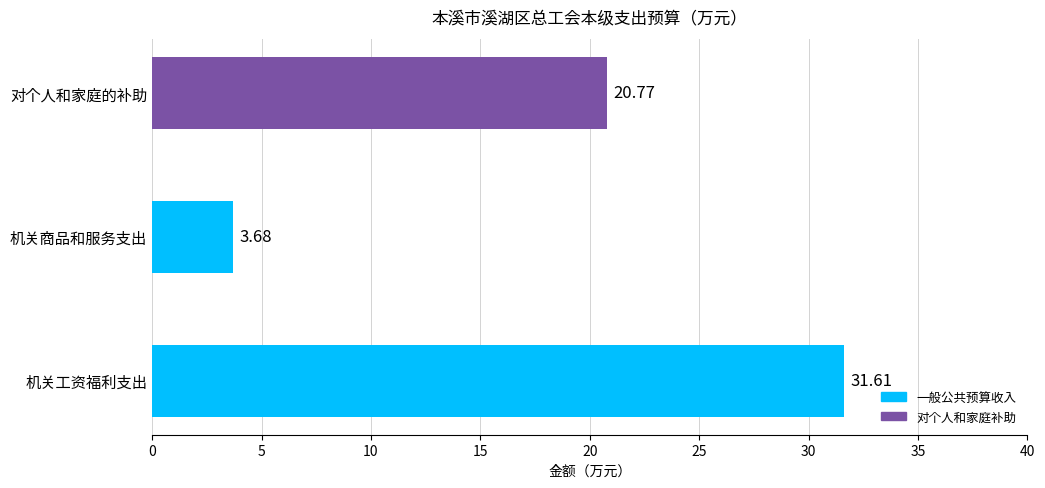

At which label is the value closest to 17?

对个人和家庭的补助